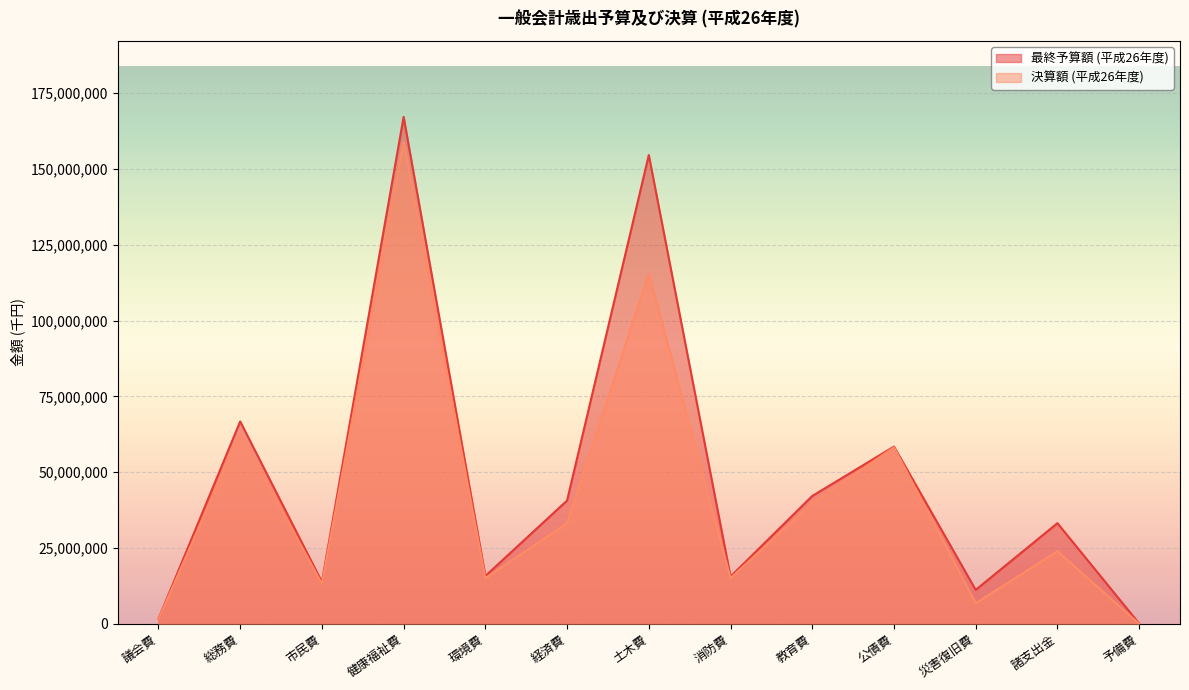

The value of 最終予算額 (平成26年度) at 市民費 is 20970365. True or false?

False